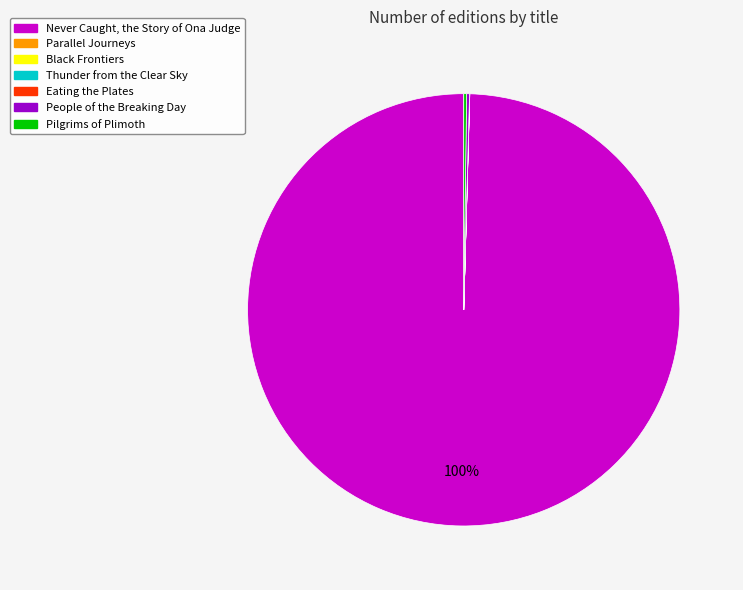

To the nearest percent, what portion does Never Caught, the Story of Ona Judge represent?

100%